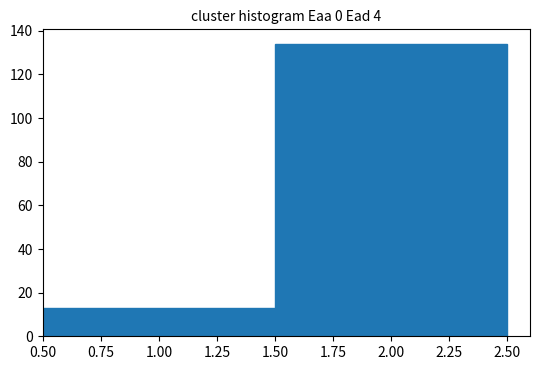

How tall is the bar that spans 0.50 to 1.50 on the x-axis? The values are not printed on the chart, so give them approximately, as read against the axis.

14